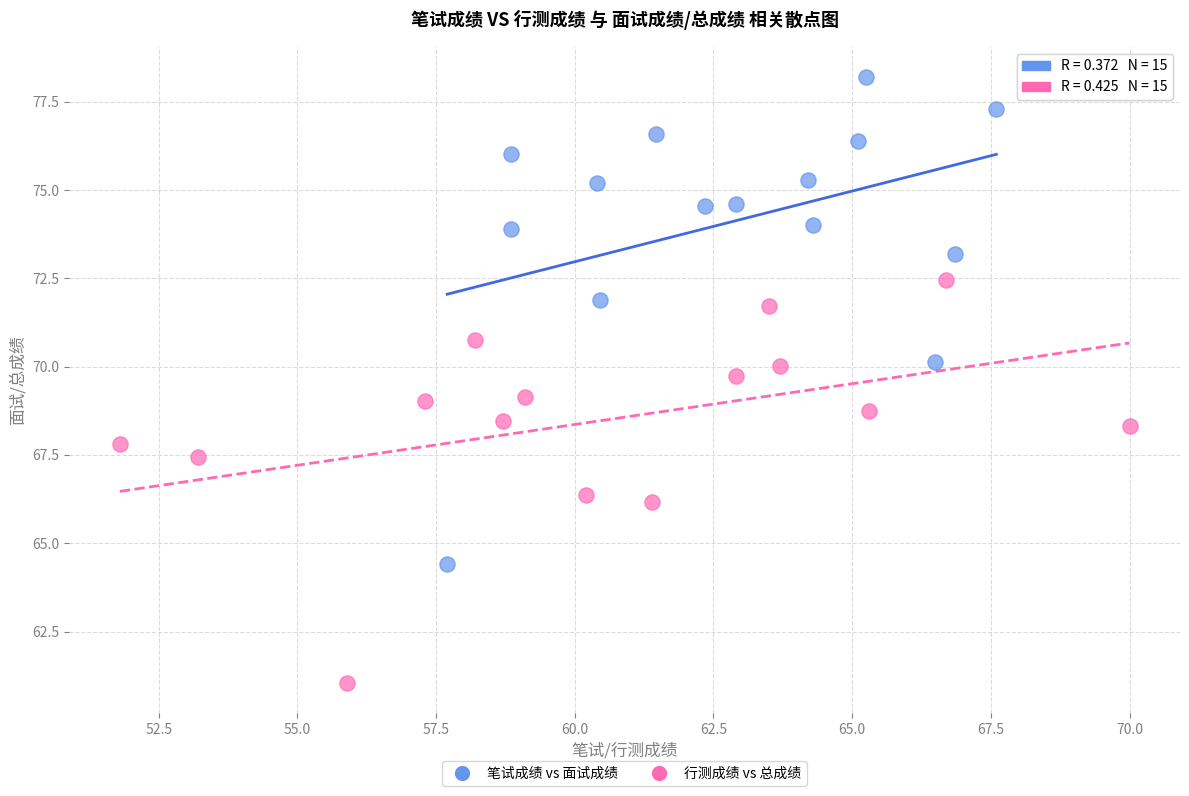

Which series contains the lowest Y value?

行测成绩 vs 总成绩